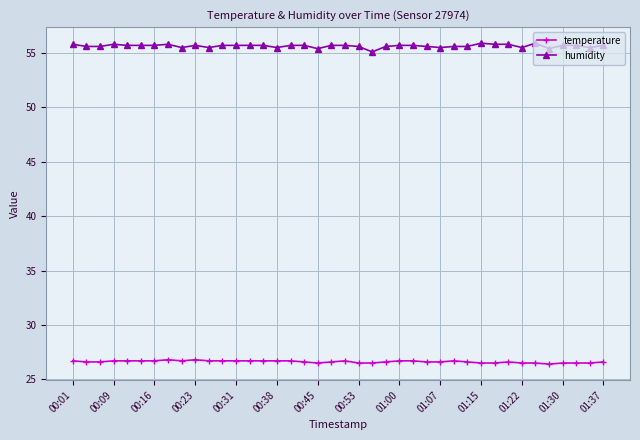

At how many categories does at least one series exceed 27?

40